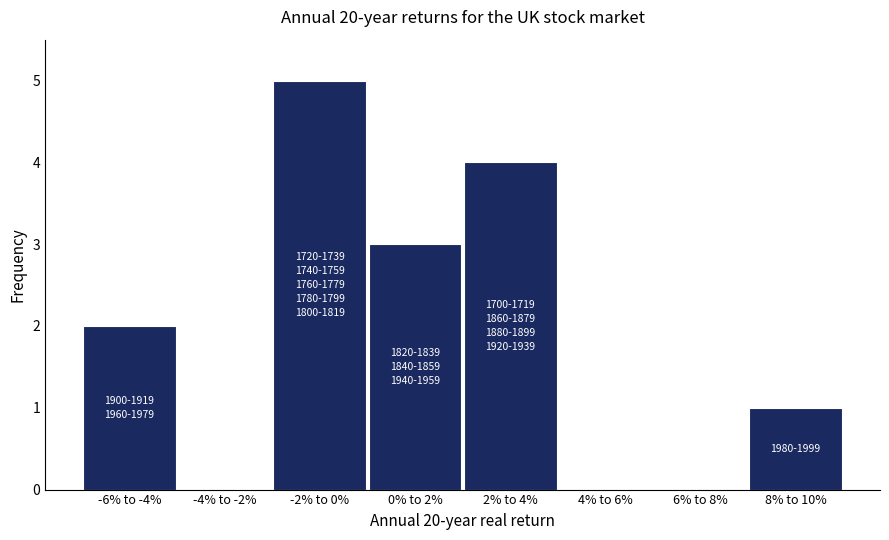

Reading left to right, extract all data points from this chart.

-6% to -4%=2	-4% to -2%=0	-2% to 0%=5	0% to 2%=3	2% to 4%=4	4% to 6%=0	6% to 8%=0	8% to 10%=1